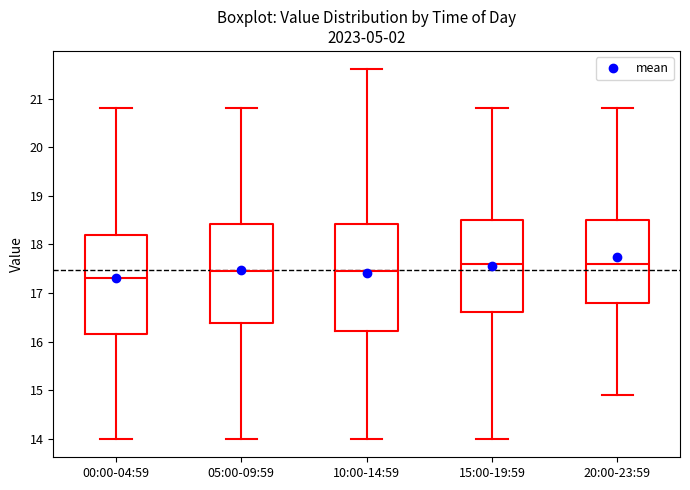

Which box has the lowest median line?

00:00-04:59